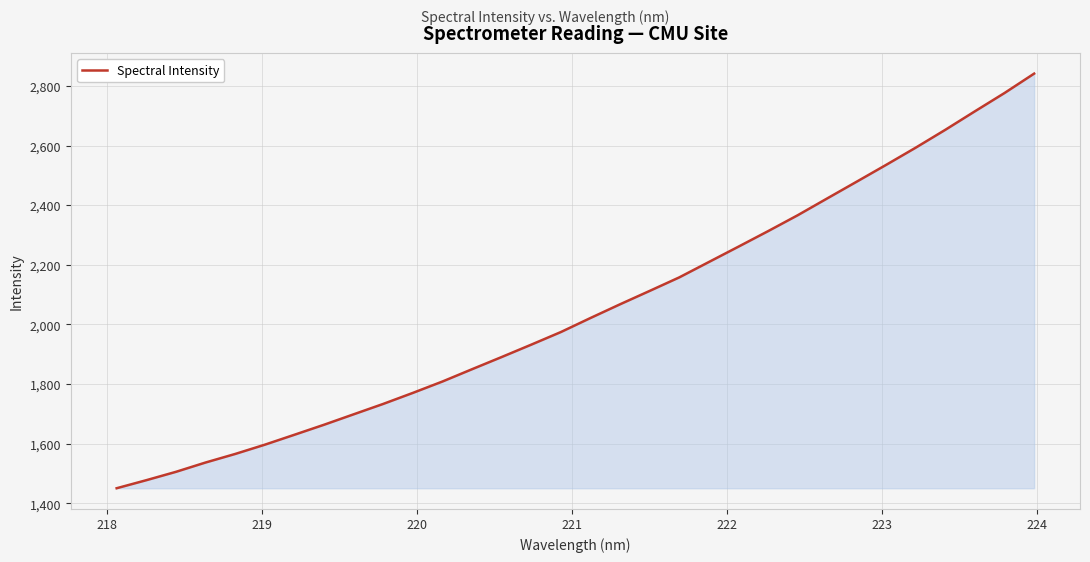

What is the difference between the maximum and minimum values?

1390.3